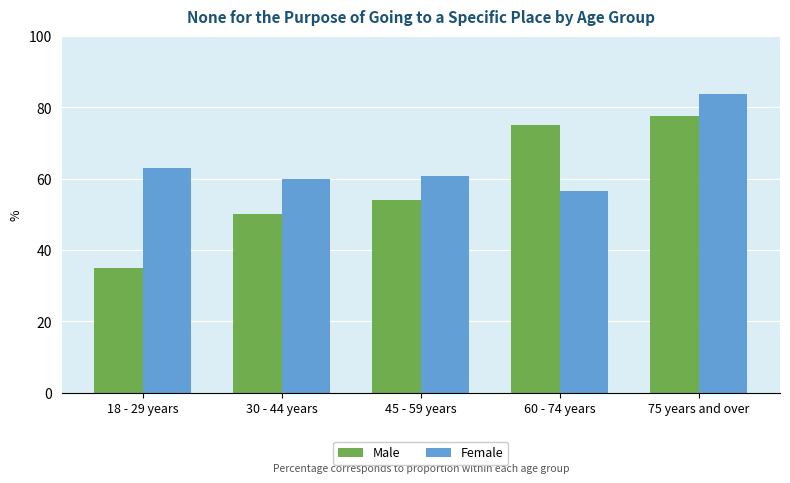

What is the spread (max minus min) of values at 30 - 44 years?

9.7